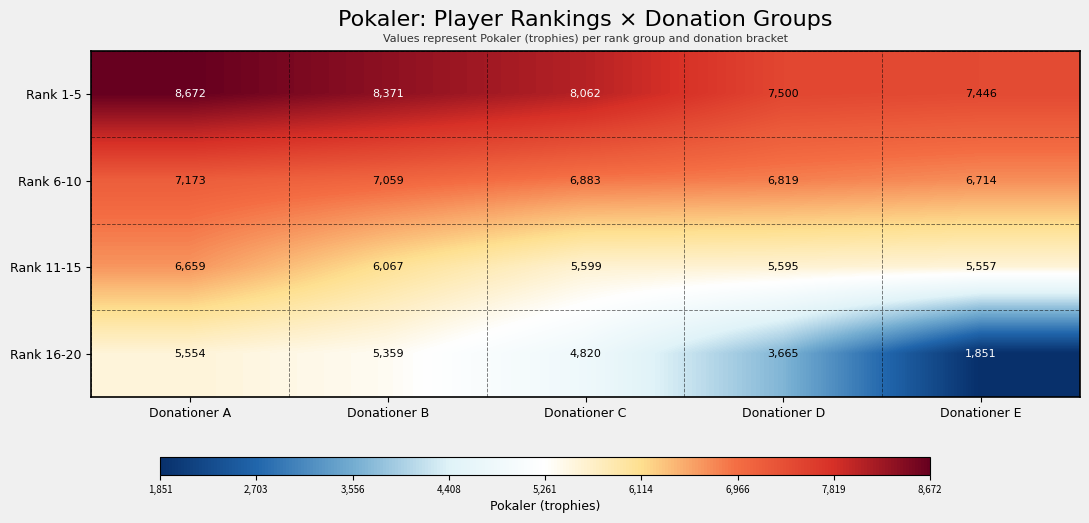

How many data points in Rank 16-20 are less than 4820?

2